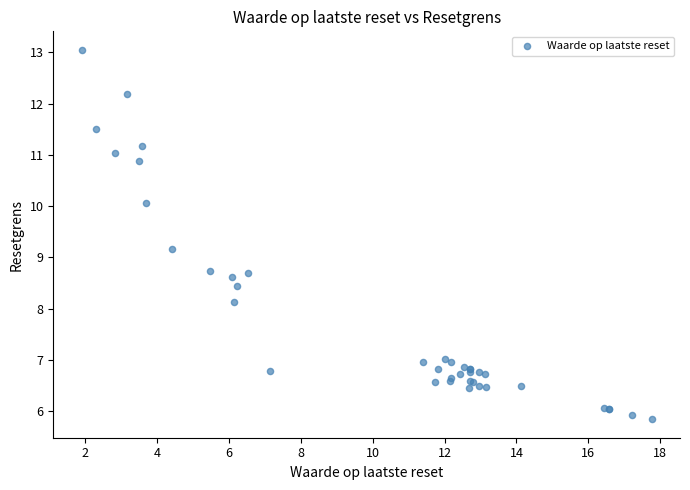

What Y value in the scatter plot is closest to 9?

9.2